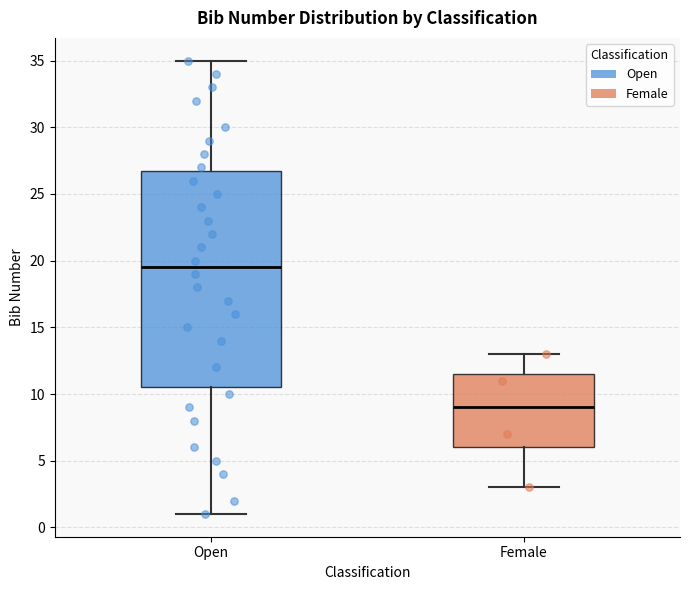

Which box is the tallest, from its lower edge to its upper edge?

Open